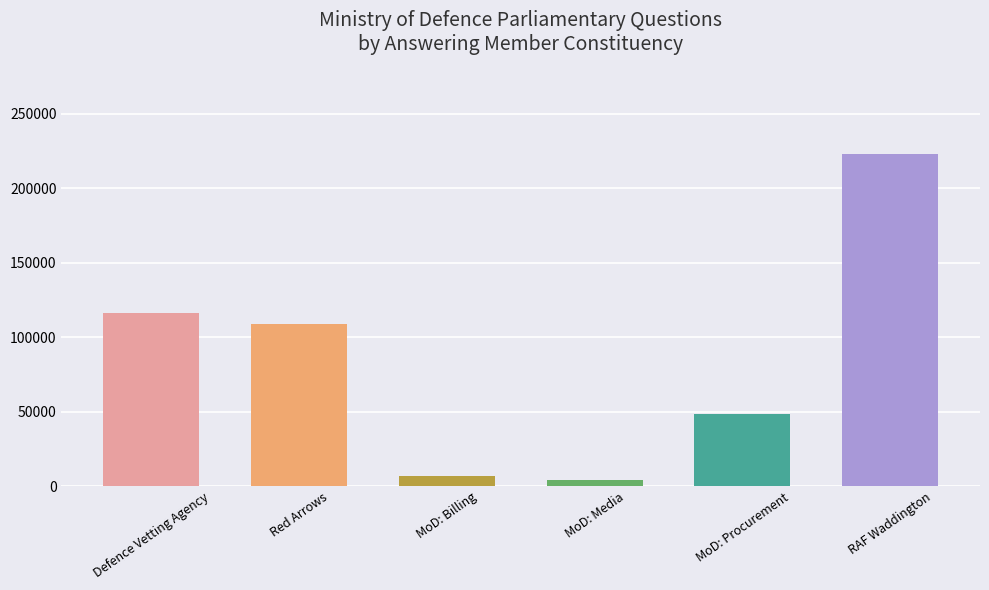

Between MoD: Media and MoD: Procurement, which is larger?

MoD: Procurement